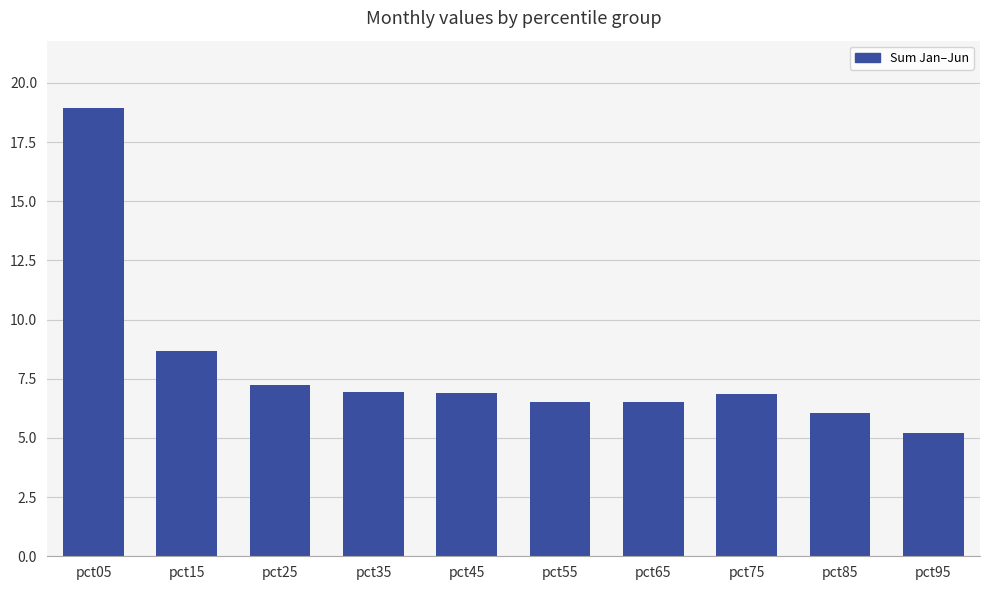

Which label corresponds to the smallest value in the chart?

pct95